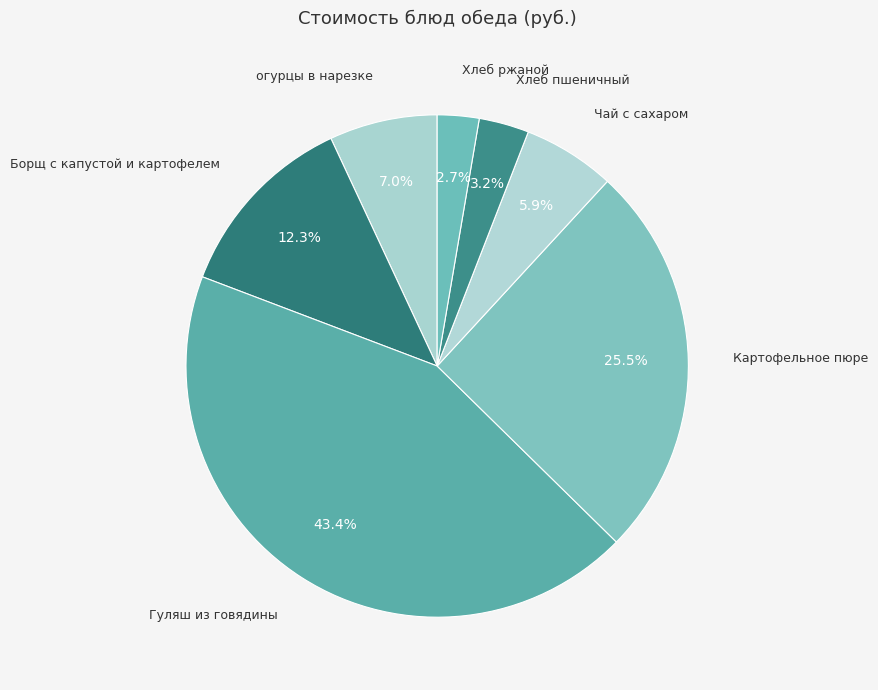

How many segments does this pie chart have?

7